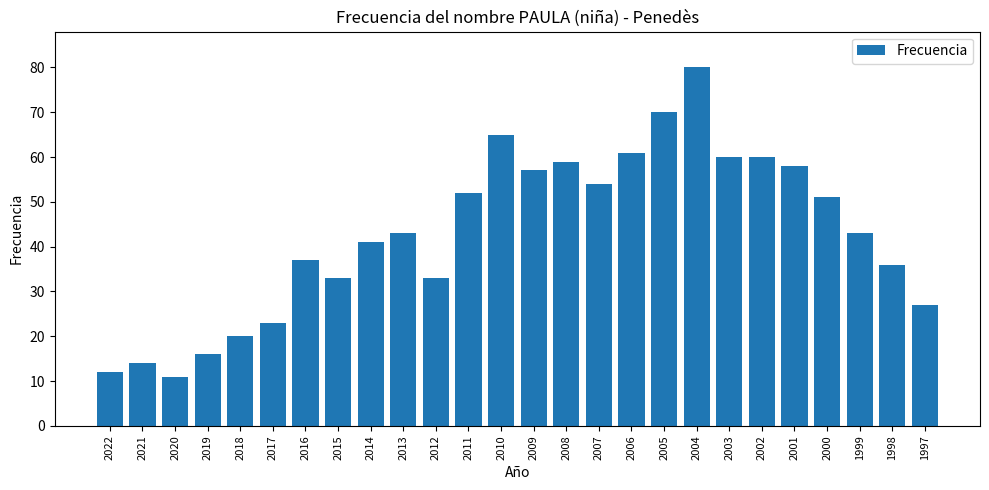

What is the maximum value shown in the chart?

80